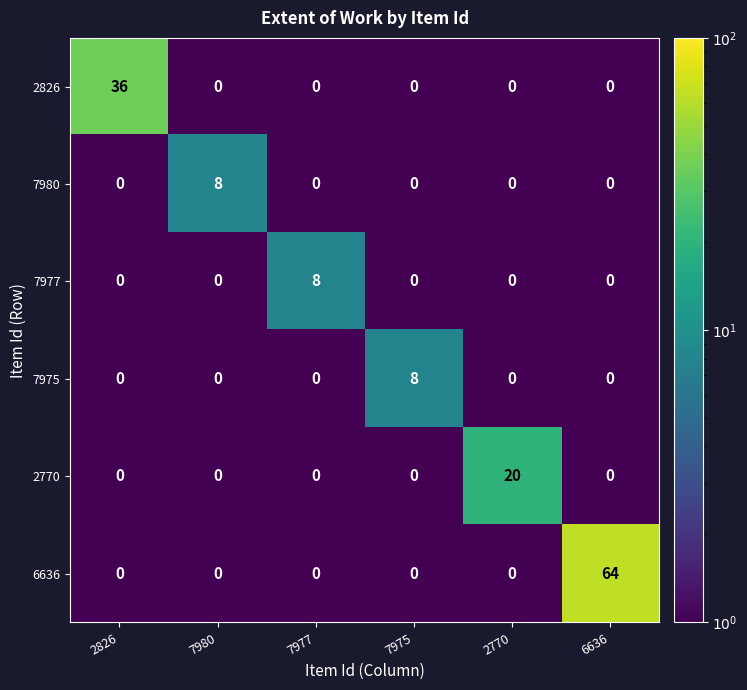

How many series are shown in this chart?

6